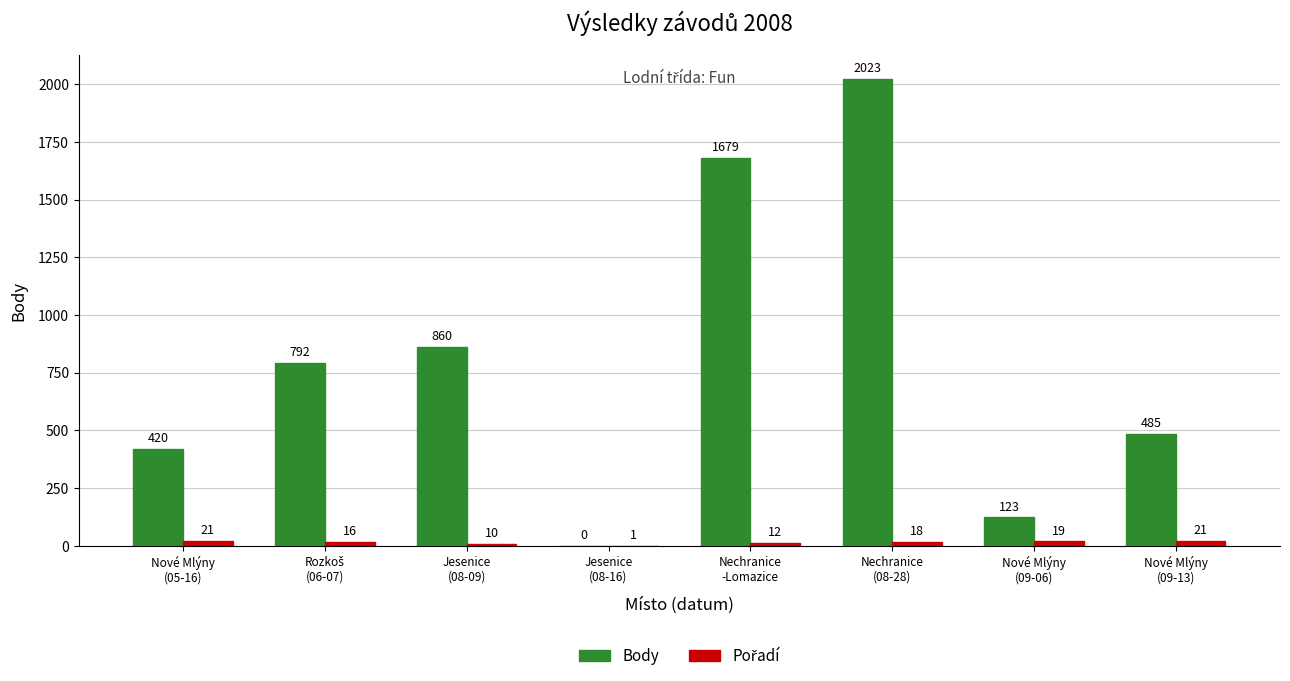

Which series changed the most between Nechranice
(08-28) and Nové Mlýny
(09-13)?

Body